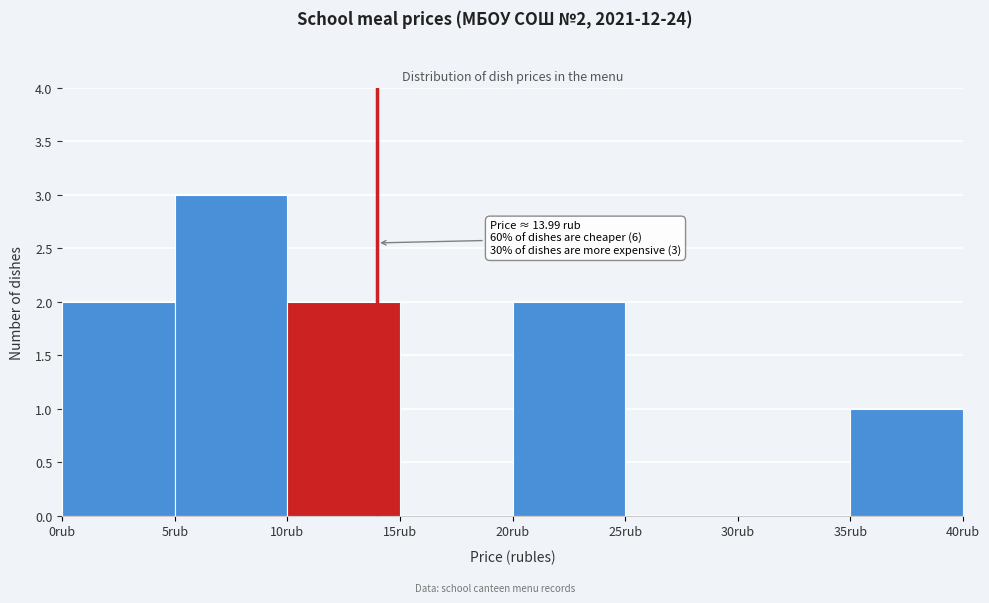

Which range on the x-axis has the tallest bar?

5 to 10